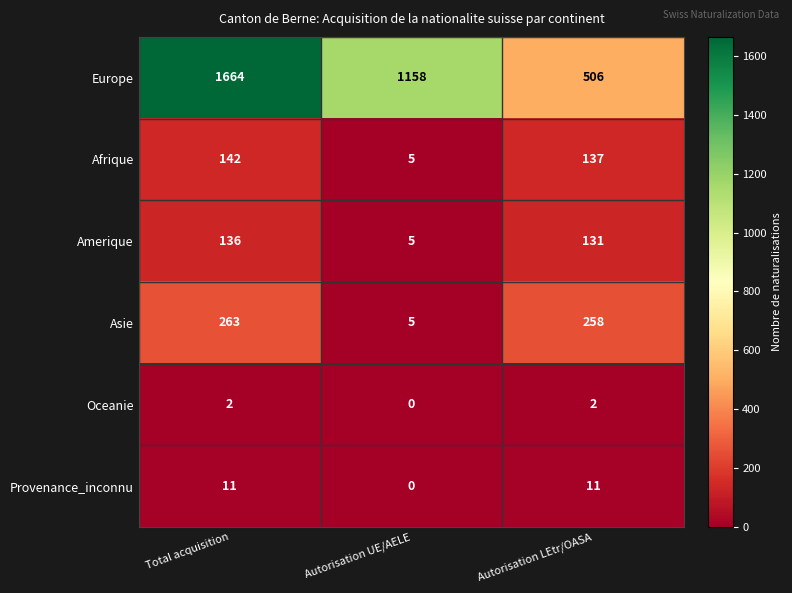

The Oceanie series shows 3 at Autorisation LEtr/OASA. True or false?

False